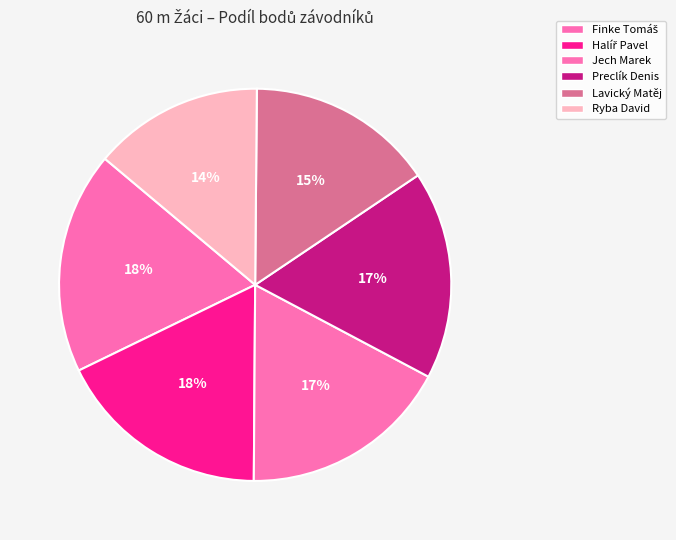

Count the number of slices in the pie.

6